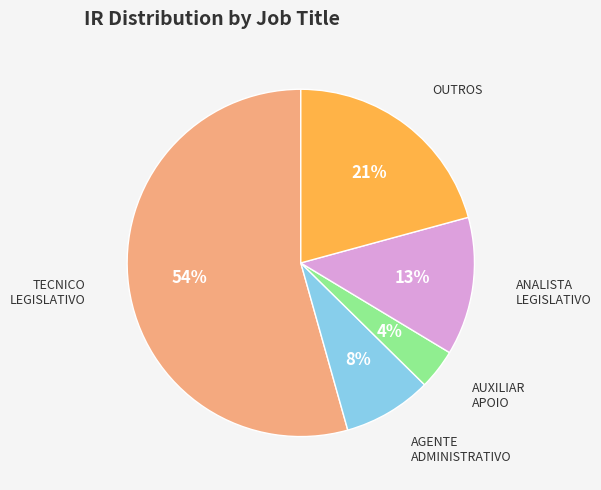

To the nearest percent, what is the average slice percentage?

20%